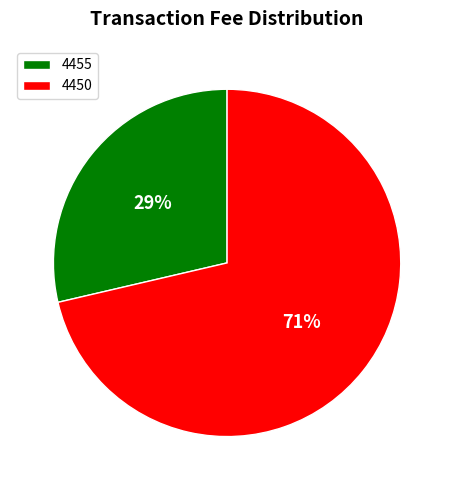

What percentage is the 4455 slice, to the nearest percent?

29%